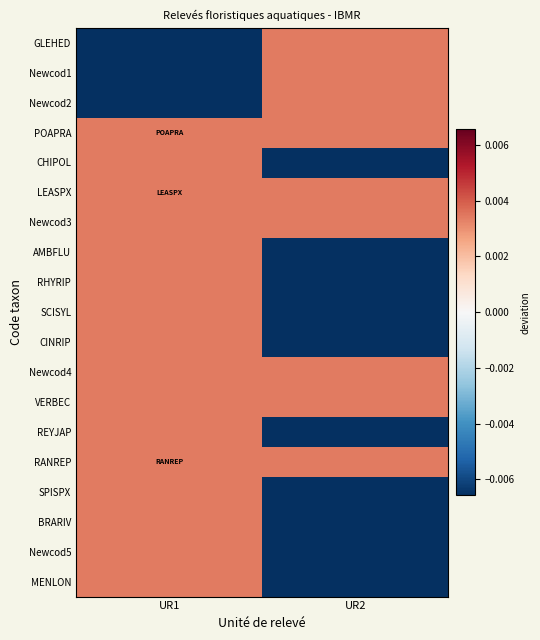

Which series has the widest spread of values?

GLEHED